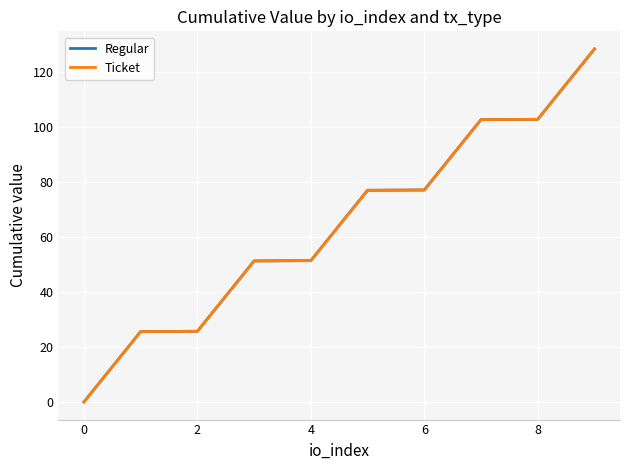

Does the chart display data point markers on the line(s)?

No